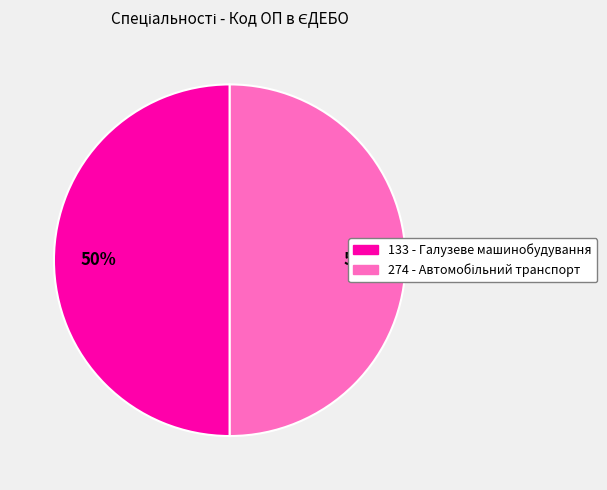

How many slices are in this pie chart?

2